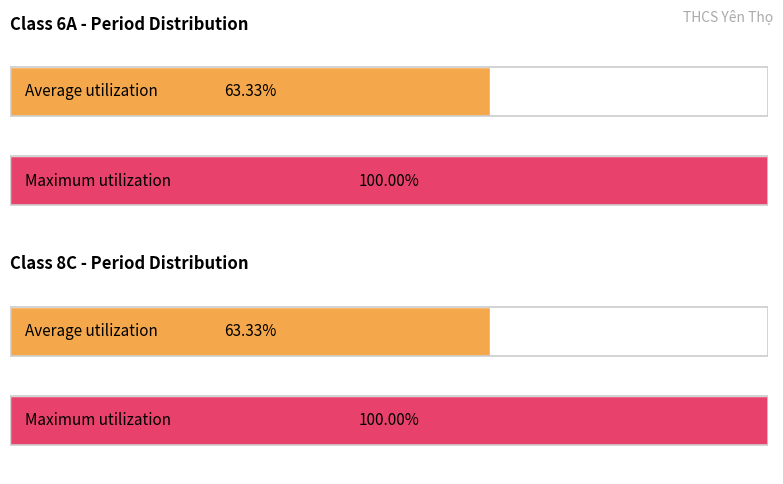

Are the bars grouped side by side (vs. stacked)?

Yes